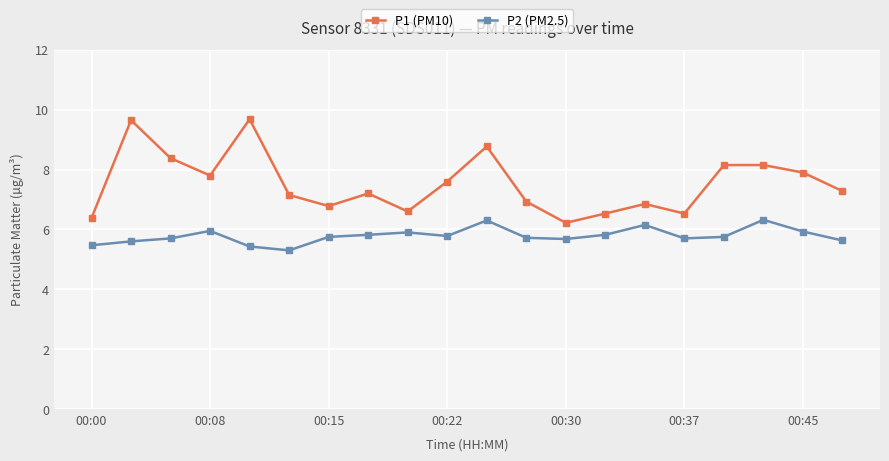

What is the maximum value shown in the chart?

9.7